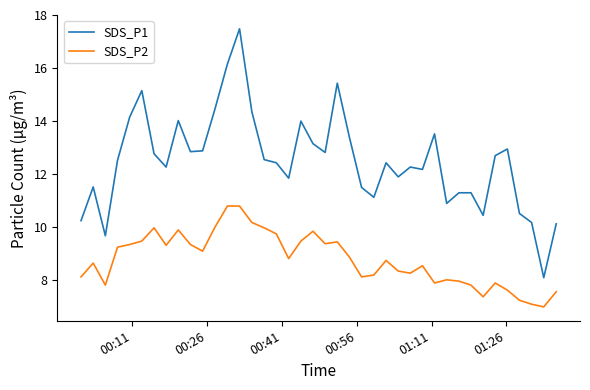

Which series has the largest range (max minus min)?

SDS_P1